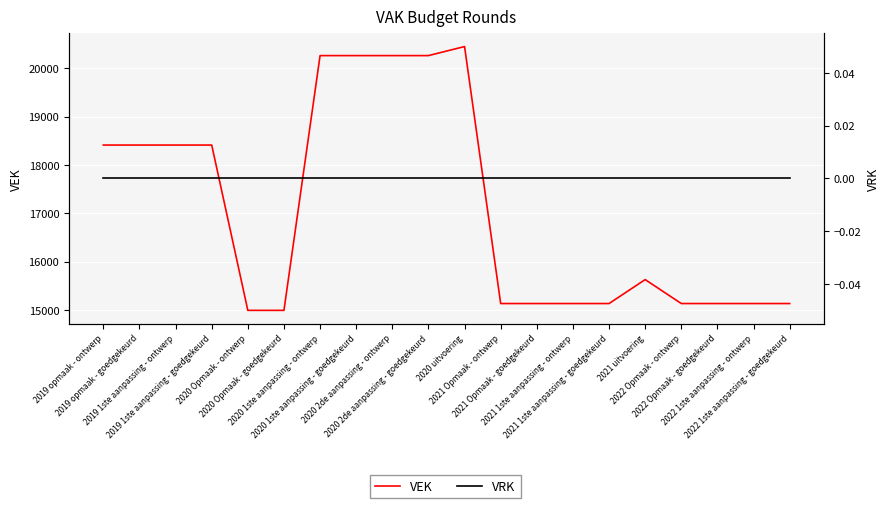

What is the label of the 17th point from the right?

2019 1ste aanpassing - goedgekeurd